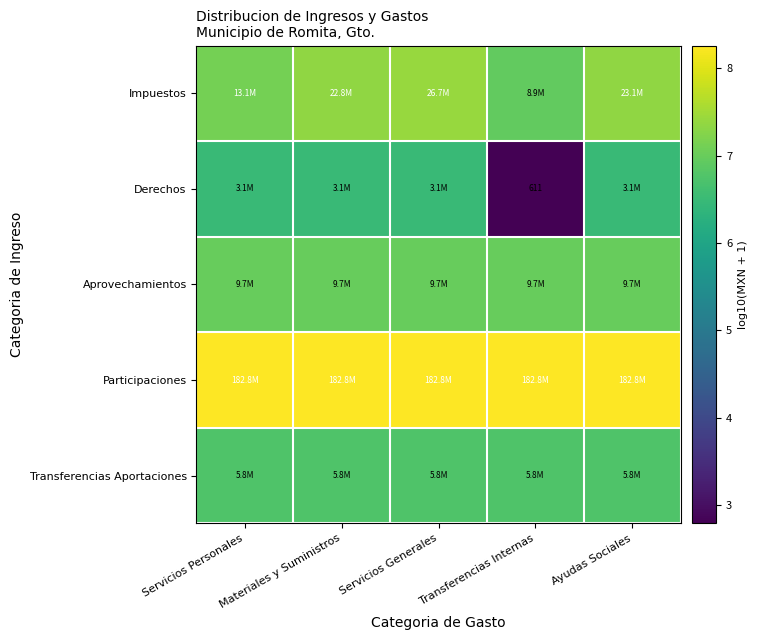

Which has a higher value, Transferencias Internas or Ayudas Sociales?

Ayudas Sociales